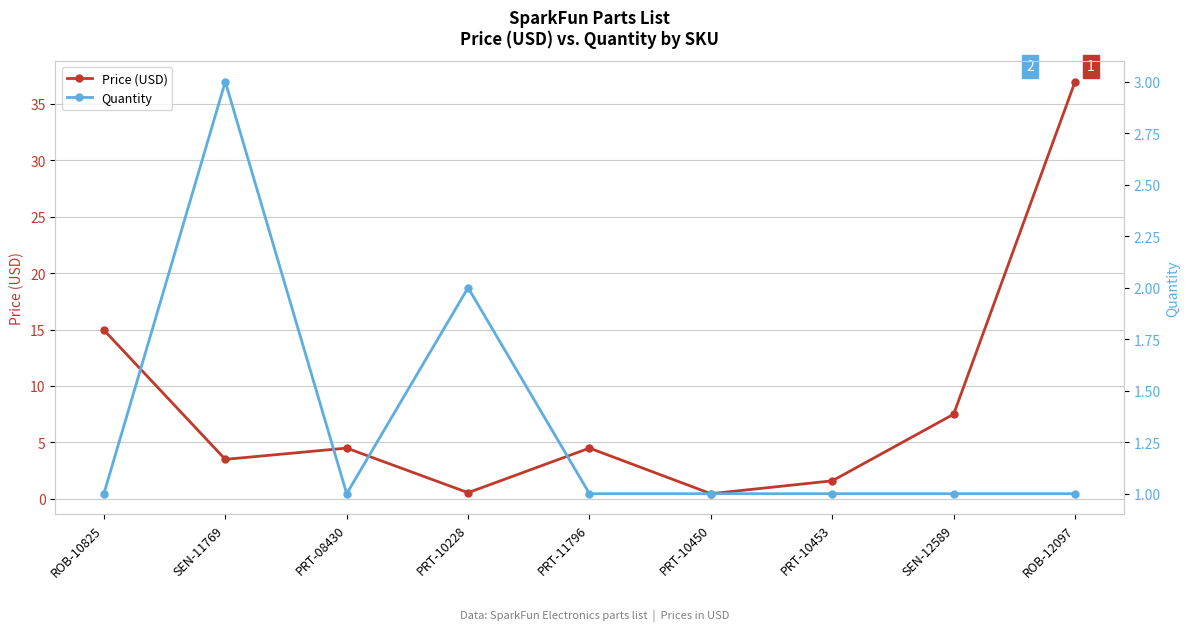

In Quantity, how many points are lower than both neighbors (excluding endpoints)?

1